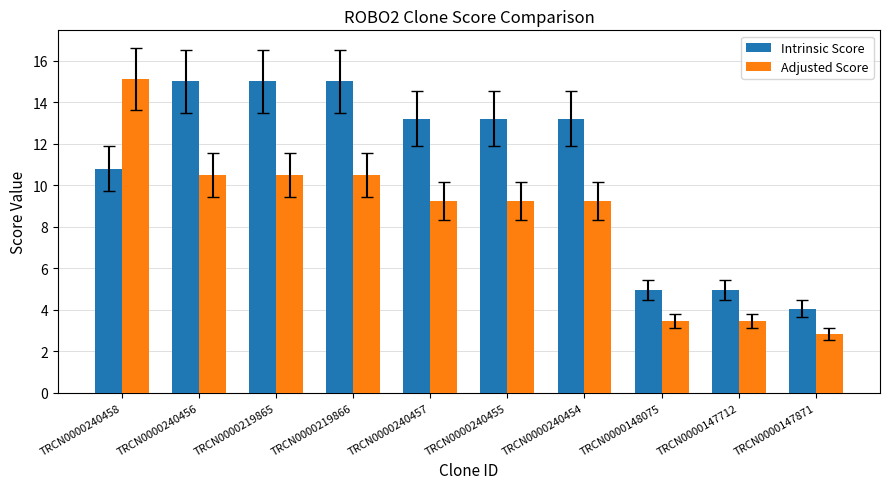

Rank the series at TRCN0000240456 from highest to lowest value.

Intrinsic Score, Adjusted Score